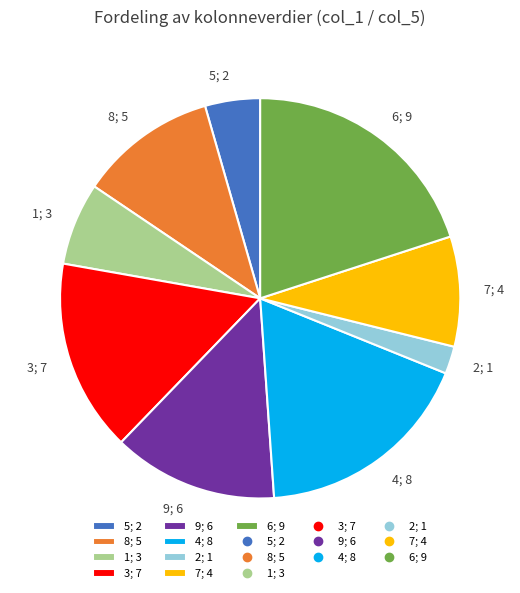

Do 5; 2 and 7; 4 together represent more than half of the pie?

No